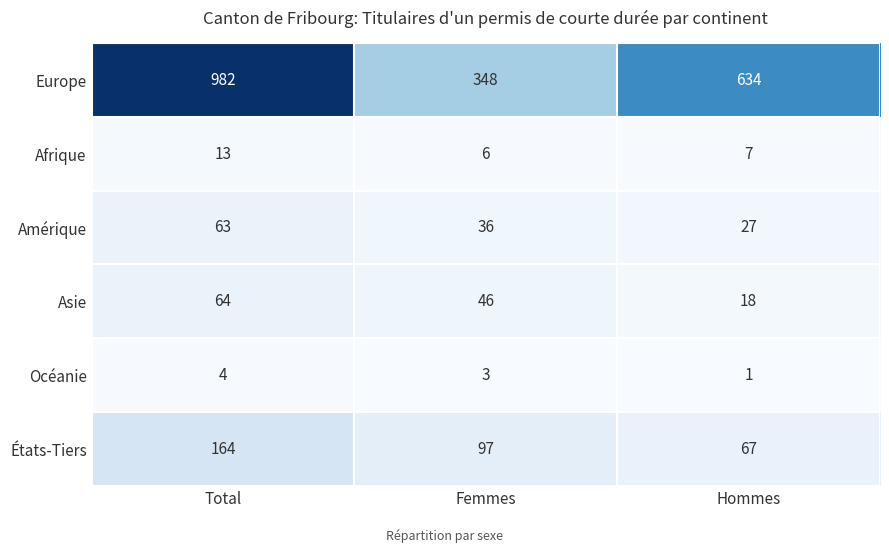

Is it true that États-Tiers equals 164 at Total?

True